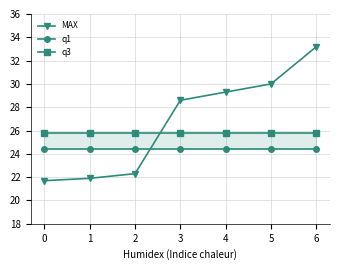

What is the smallest value displayed?

21.7